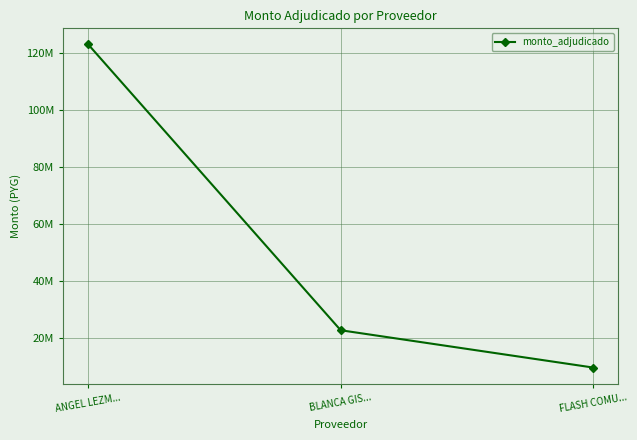

What is the label of the 2nd point from the right?

BLANCA GIS...